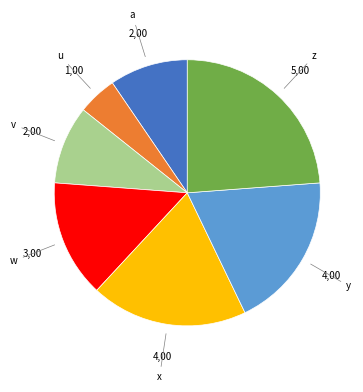

Does any single category account for the majority?

No